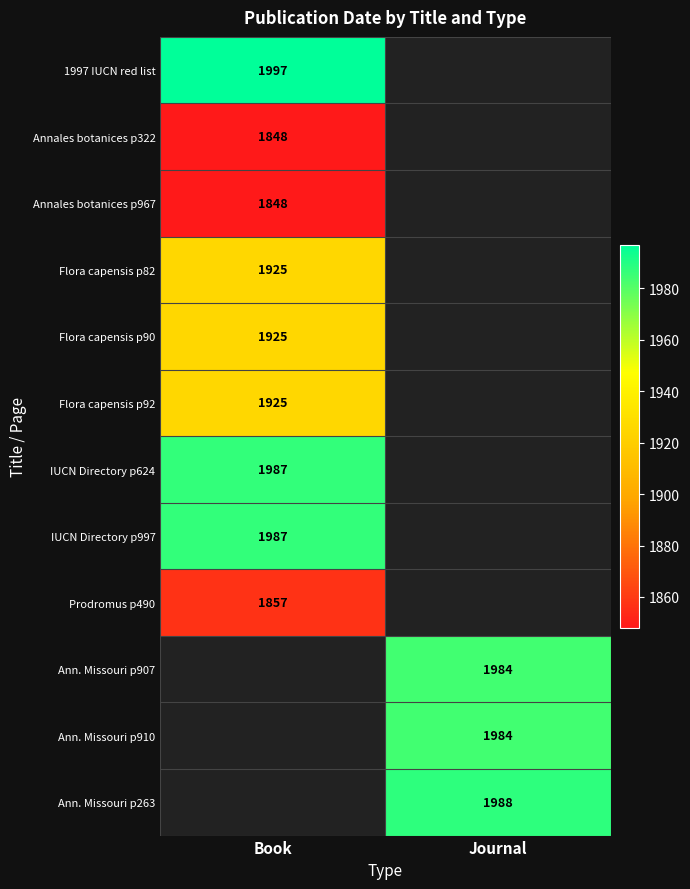

Which label corresponds to the smallest value in the chart?

Book